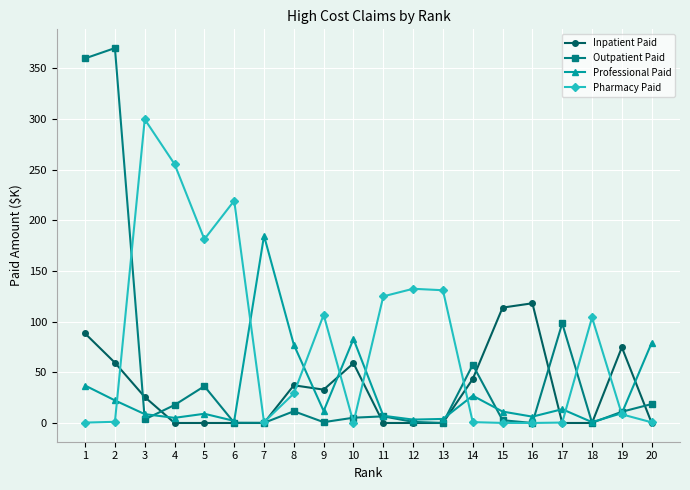

Is the value of Outpatient Paid at 5 greater than the value of Pharmacy Paid at 6?

No